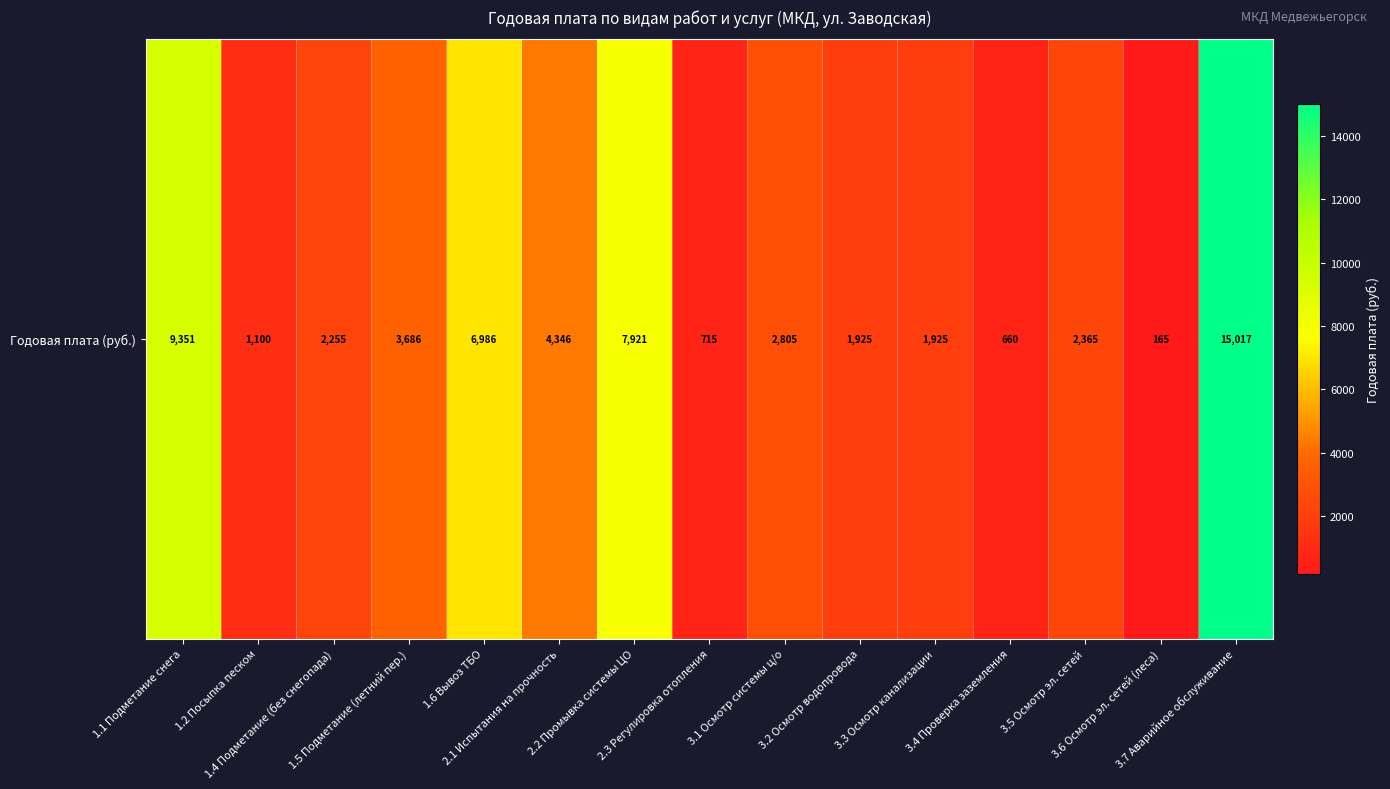

Reading left to right, list all the values displayed in this chart.

9351.4	1100.2	2255.3	3685.5	6986.0	4345.6	7921.2	715.1	2805.4	1925.3	1925.3	660.1	2365.3	165.0	15017.2